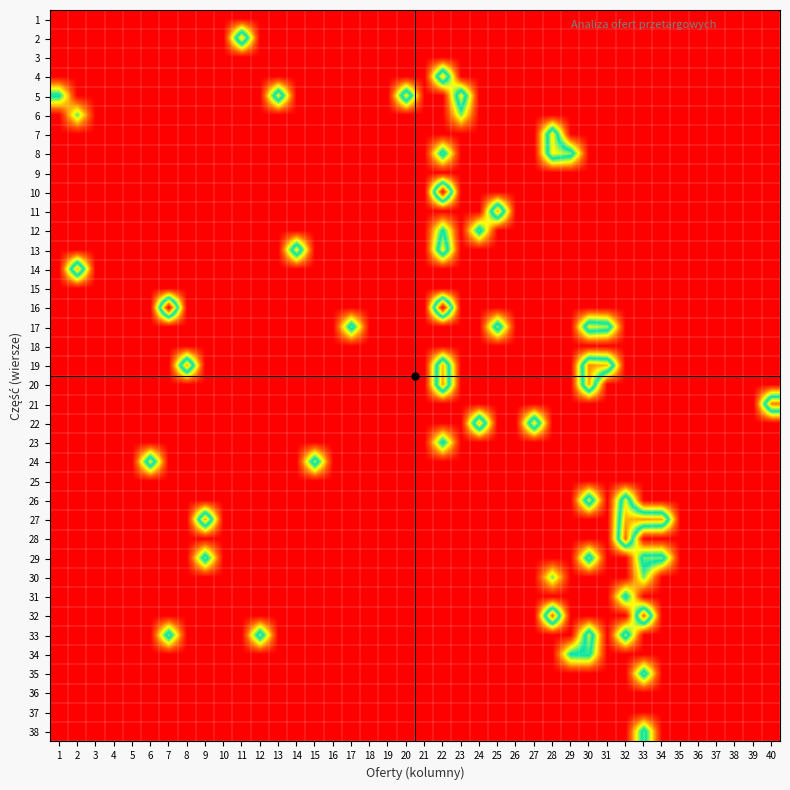

Rank the series by their maximum value, from highest to lowest.

16, 10, 32, 28, 21, 19, 27, 20, 11, 14, 22, 2, 4, 13, 7, 5, 8, 17, 24, 26, 33, 29, 35, 12, 38, 31, 23, 34, 6, 30, 1, 3, 9, 15, 18, 25, 36, 37